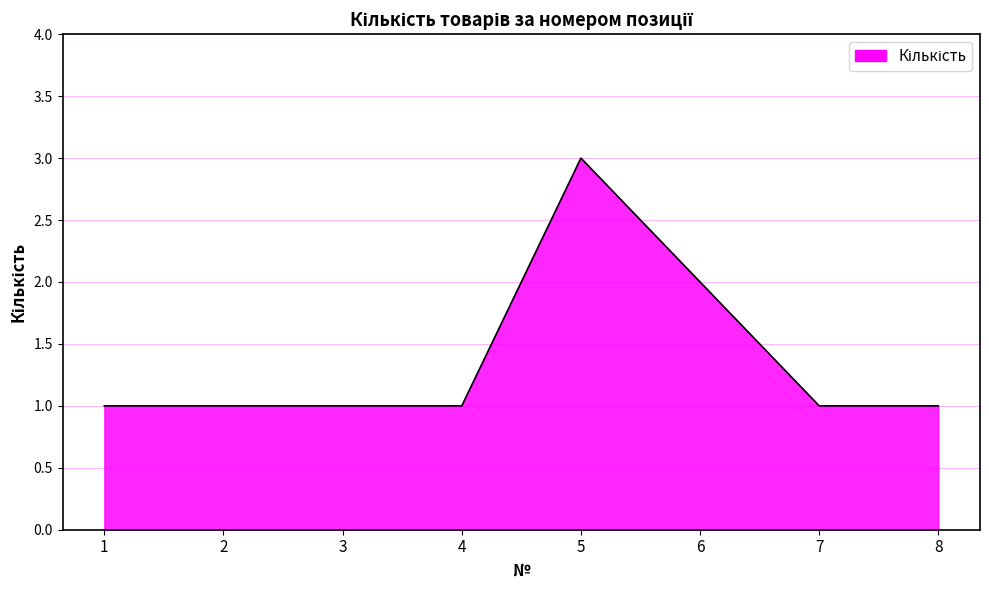

How many series are shown in this chart?

1